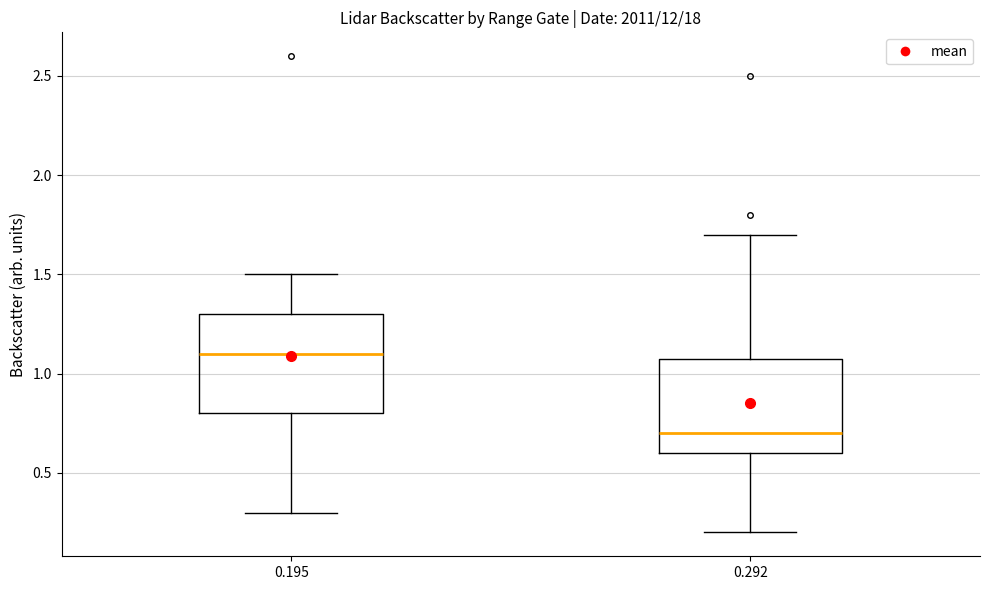

Reading left to right, transcribe this box plot: for each box, give where its median line is, the range the box spans, and where its two whiskers end, as read against the y-axis. The values are not printed on the chart, so give them approximately, as read against the axis.

0.195: median 1.1, box 0.8 to 1.3, whiskers 0.3 to 1.5
0.292: median 0.7, box 0.6 to 1.1, whiskers 0.2 to 1.7